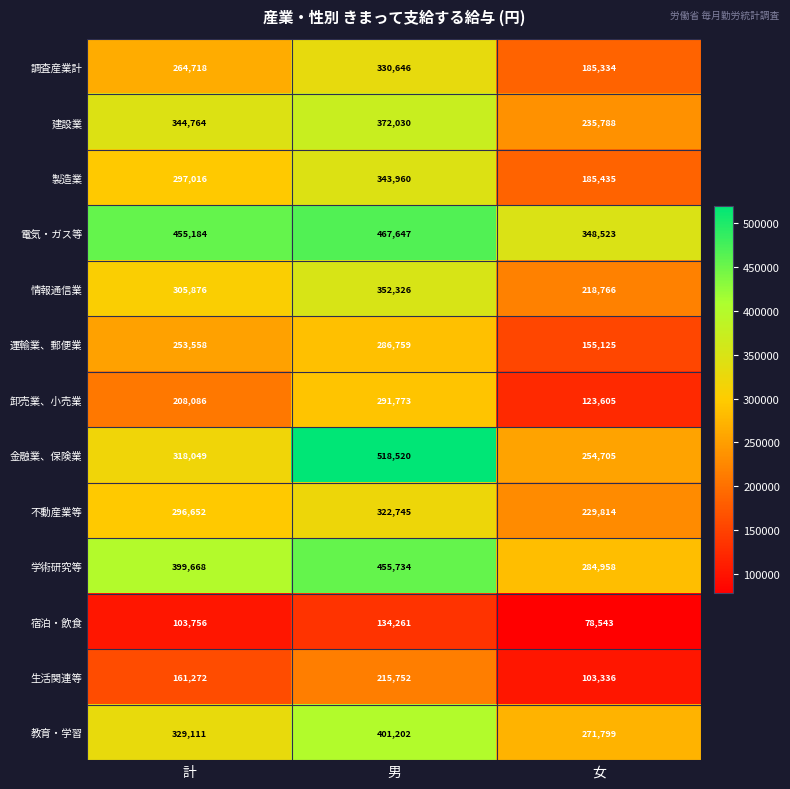

Read the 建設業 value at 女, to the nearest 10.

235790